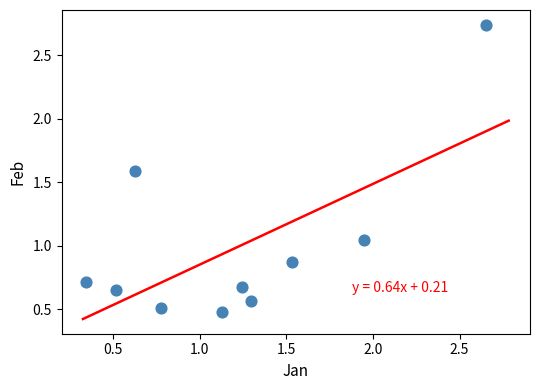

What is the average X value?

1.2